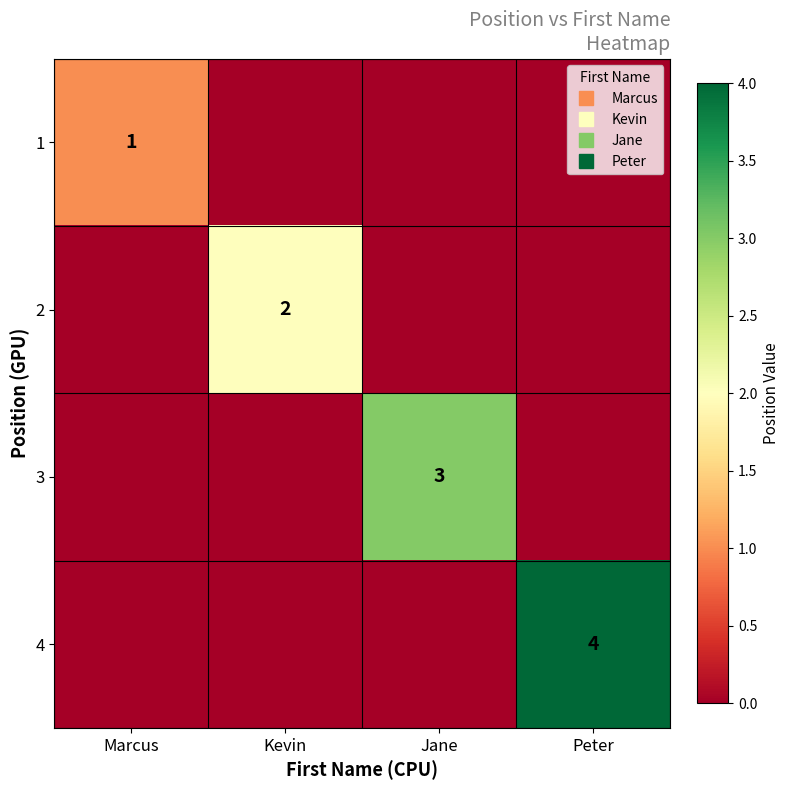

Which series changed the most between Kevin and Jane?

3